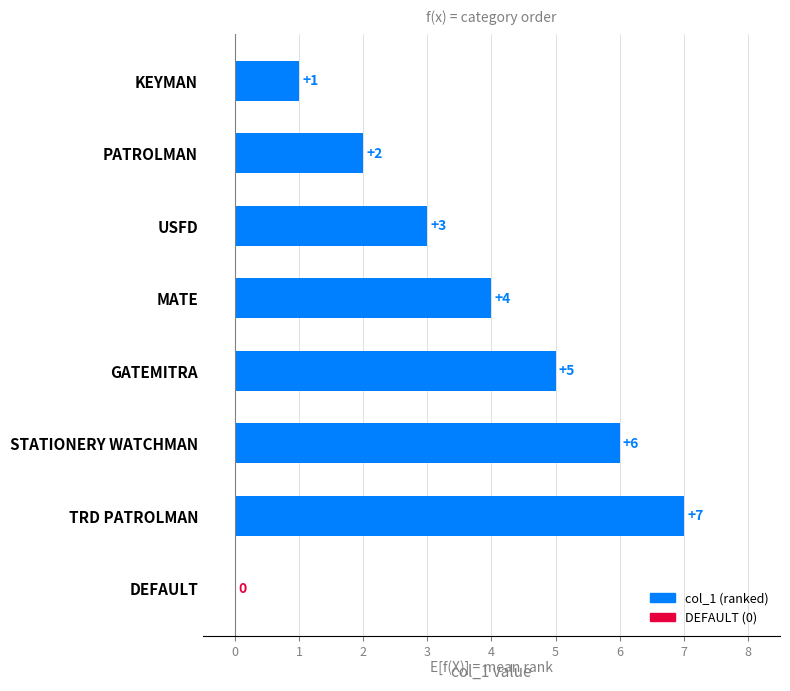

The chart shows a value of 3 at USFD. True or false?

True